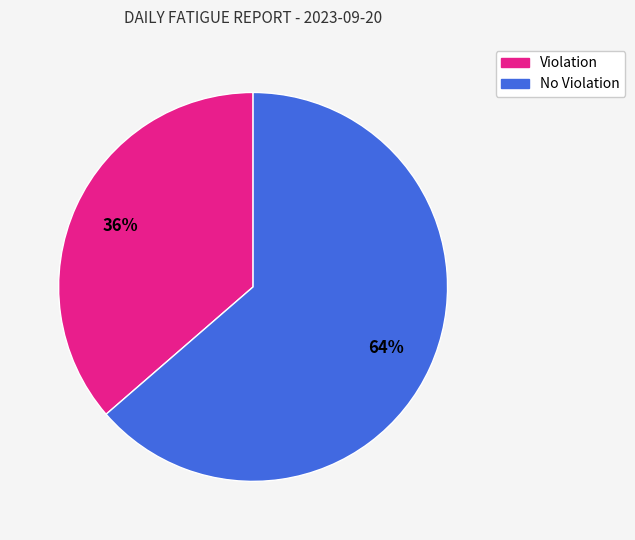

Do Violation and No Violation together represent more than half of the pie?

Yes